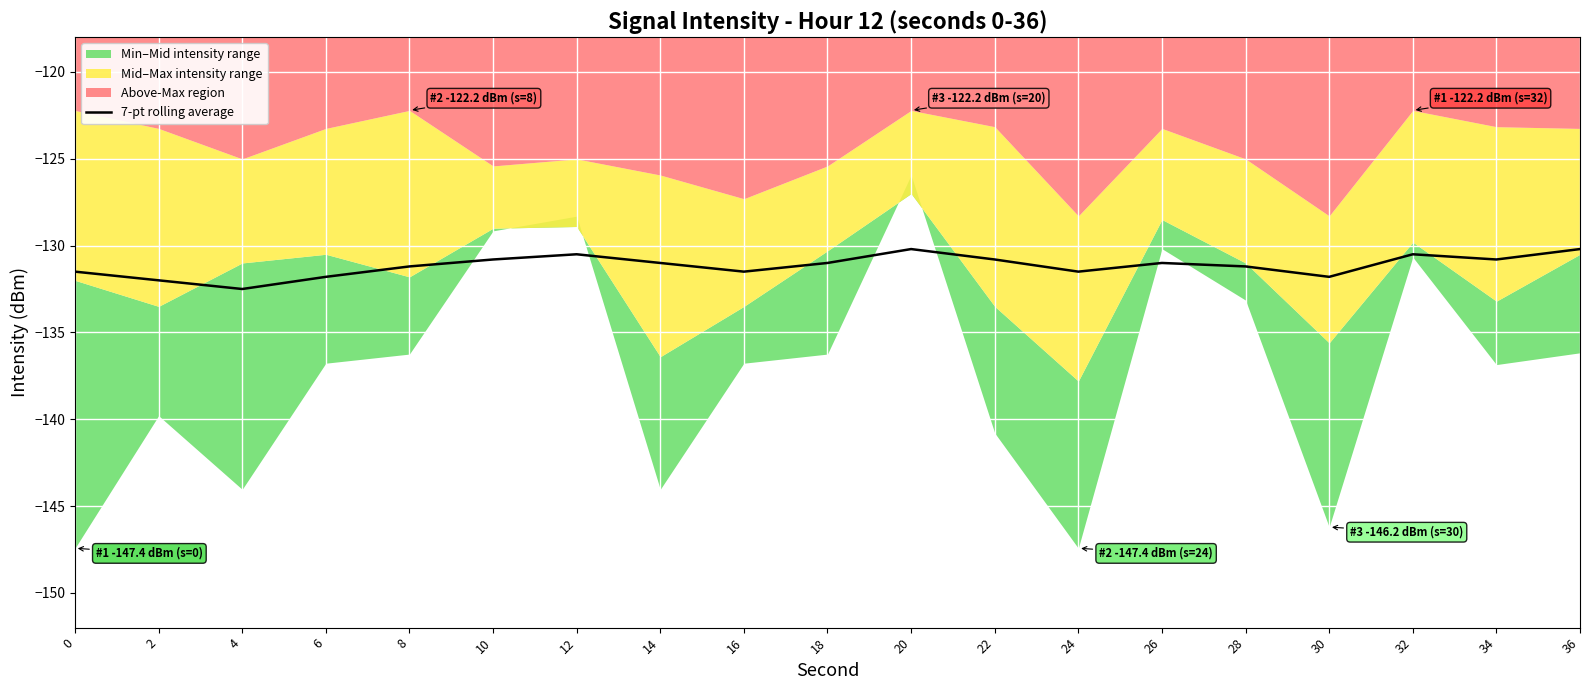

Is it true that the value at 32 is -195.5?

False